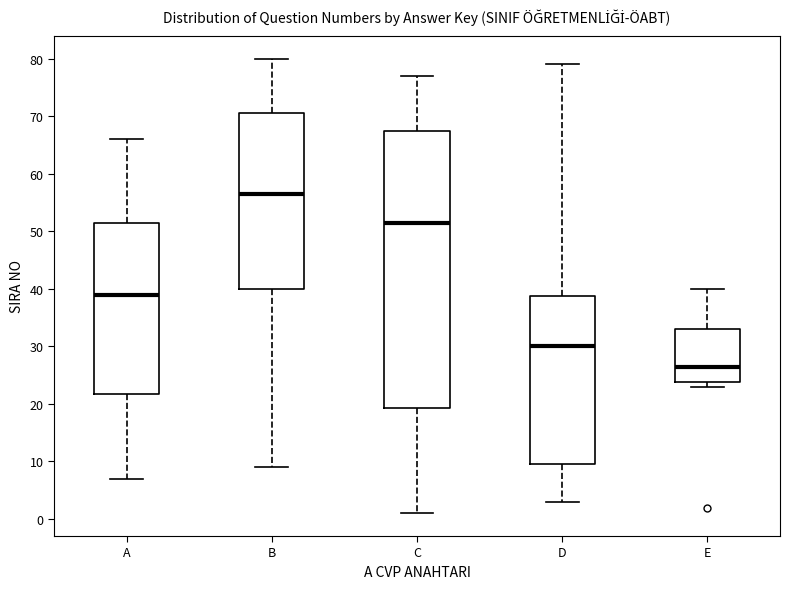

Reading left to right, read every box against the y-axis: the position of its median line, the range the box covers, and the ends of its whiskers. The values are not printed on the chart, so give them approximately, as read against the axis.

A: median 39, box 22 to 52, whiskers 7 to 66
B: median 57, box 40 to 71, whiskers 9 to 80
C: median 52, box 19 to 68, whiskers 1 to 77
D: median 30, box 10 to 39, whiskers 3 to 79
E: median 27, box 24 to 33, whiskers 23 to 40